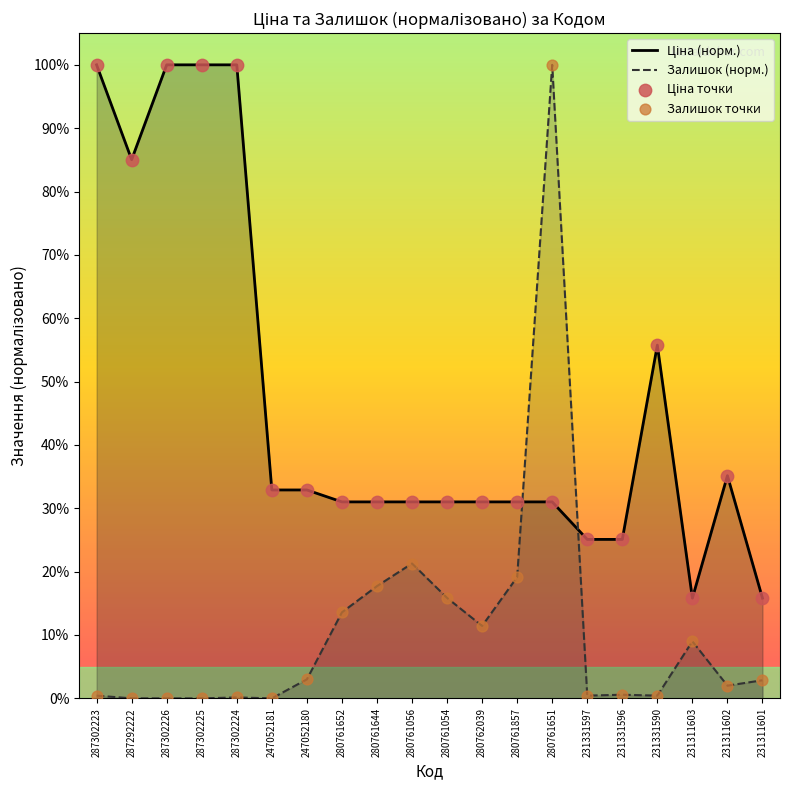

At which category is the sum across all series the highest?

280761651